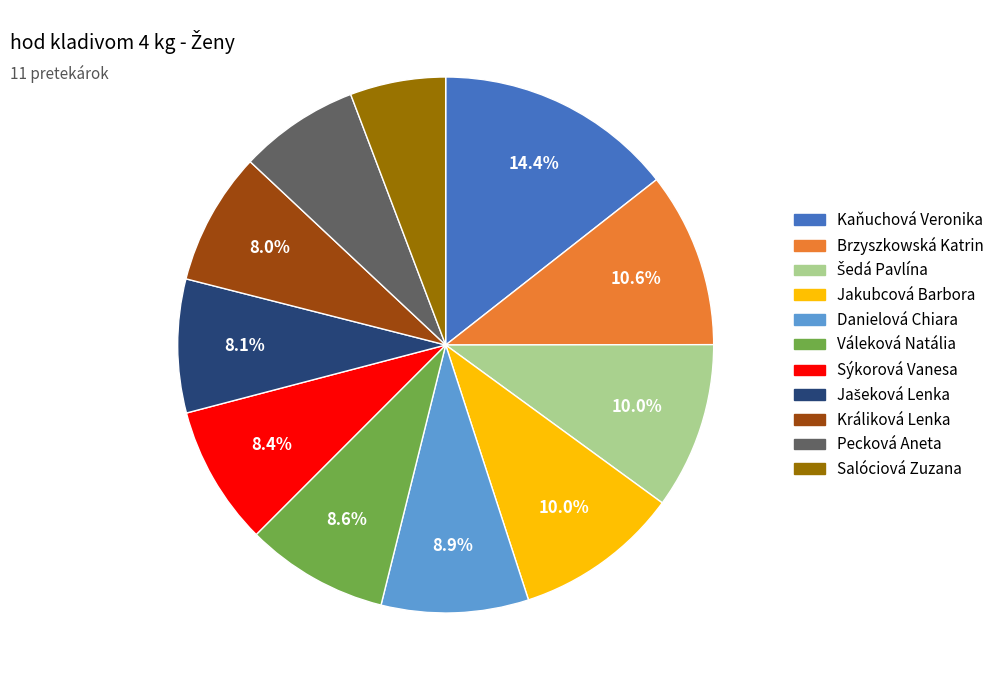

Which has a higher value, Kaňuchová Veronika or Váleková Natália?

Kaňuchová Veronika